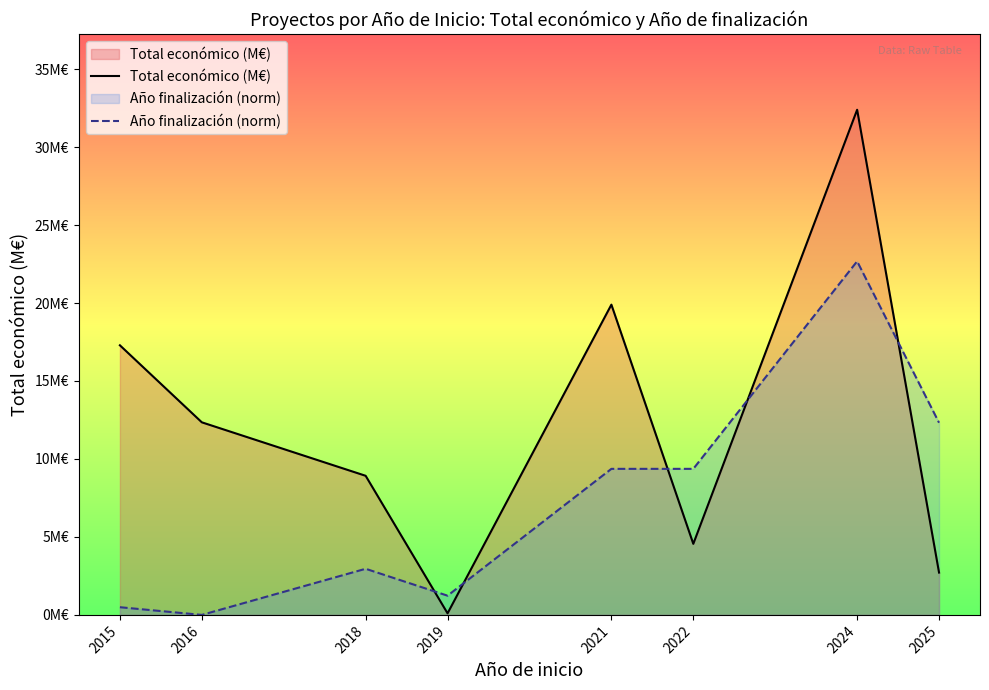

What are all the series names shown in the legend?

Total económico (M€), Año finalización (norm)